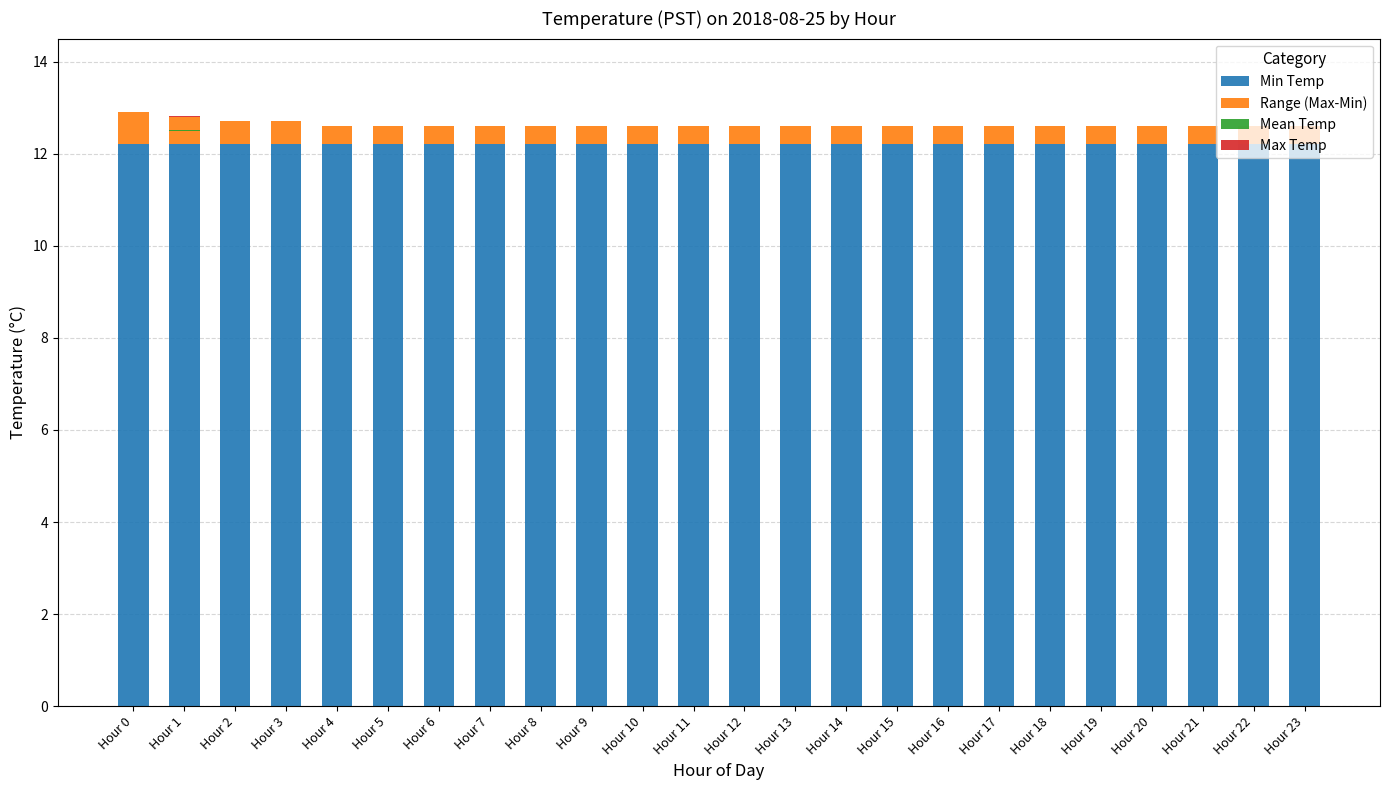

How many groups of bars are there?

24